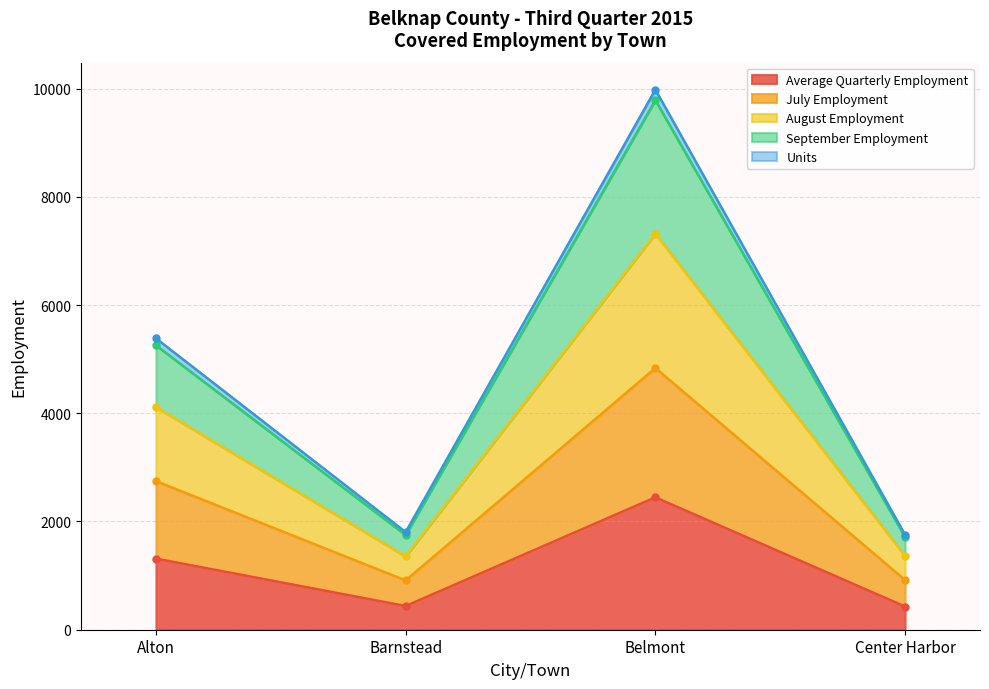

True or false: Average Quarterly Employment has a value of 438 at Barnstead.

True